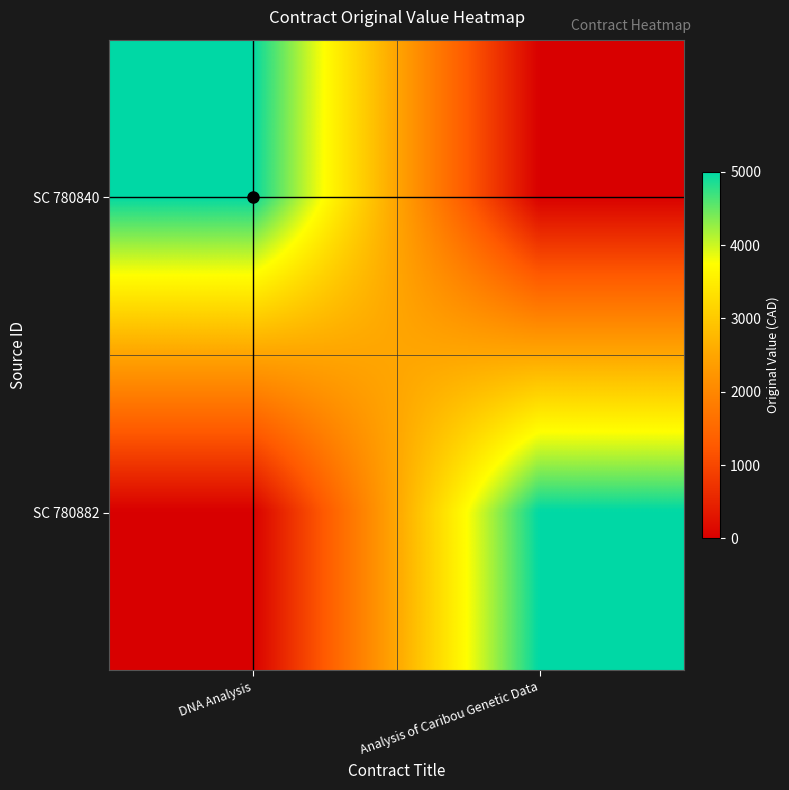

Reading left to right, what are all the values shown in this chart?

SC 780840: DNA Analysis=5000	Analysis of Caribou Genetic Data=0
SC 780882: DNA Analysis=0	Analysis of Caribou Genetic Data=5000